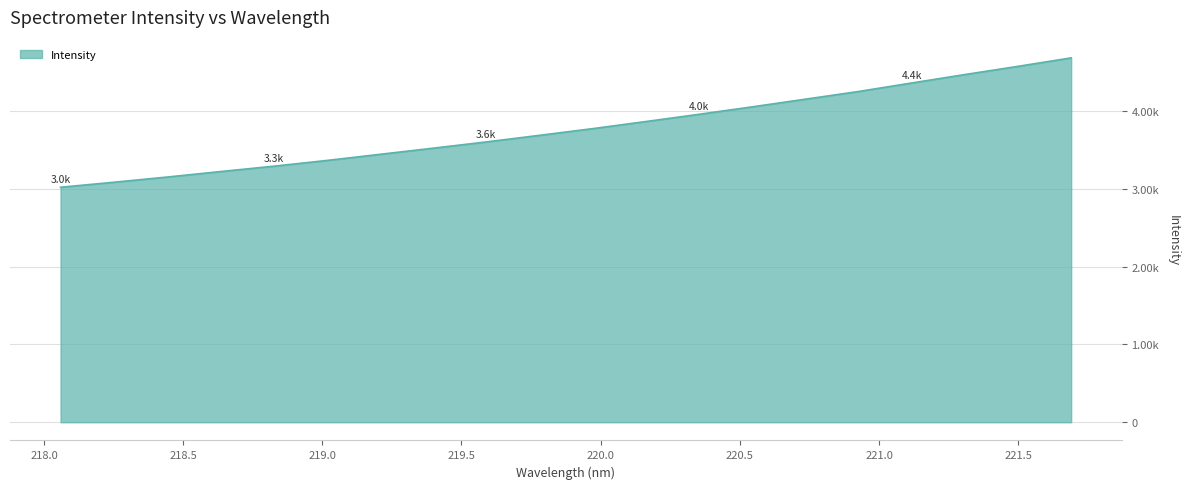

Does the chart display data point markers on the line(s)?

No